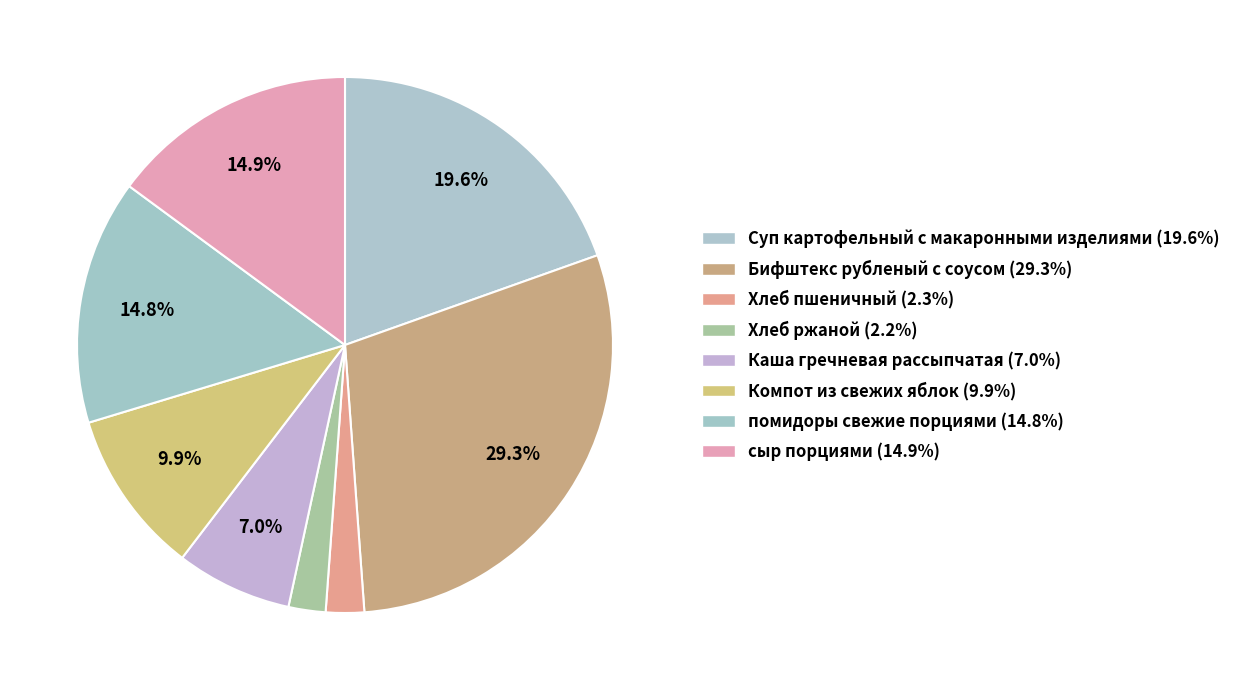

True or false: сыр порциями accounts for 15% of the total.

True